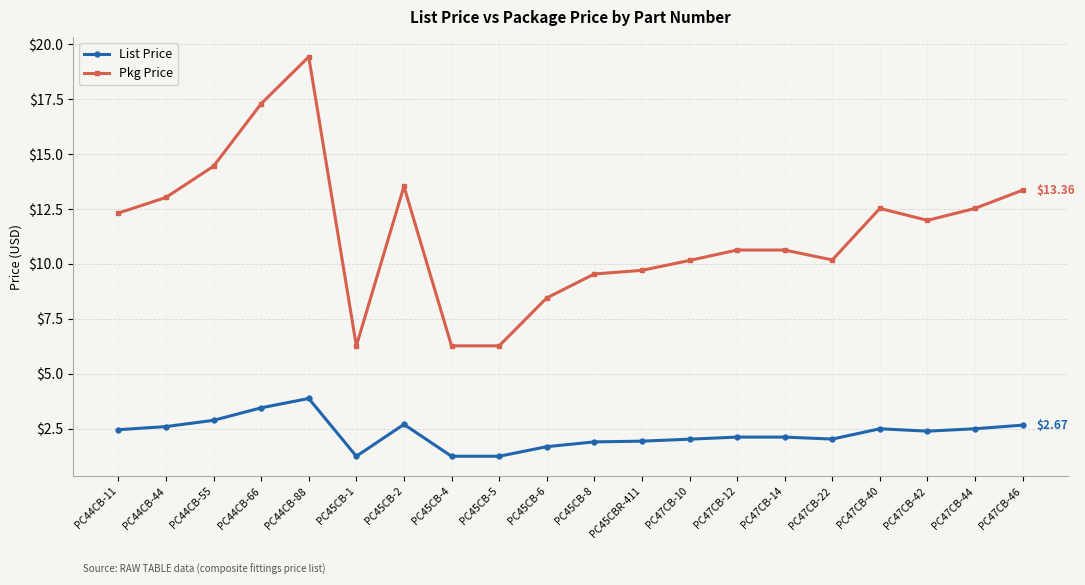

True or false: Pkg Price and List Price cross at least once.

False